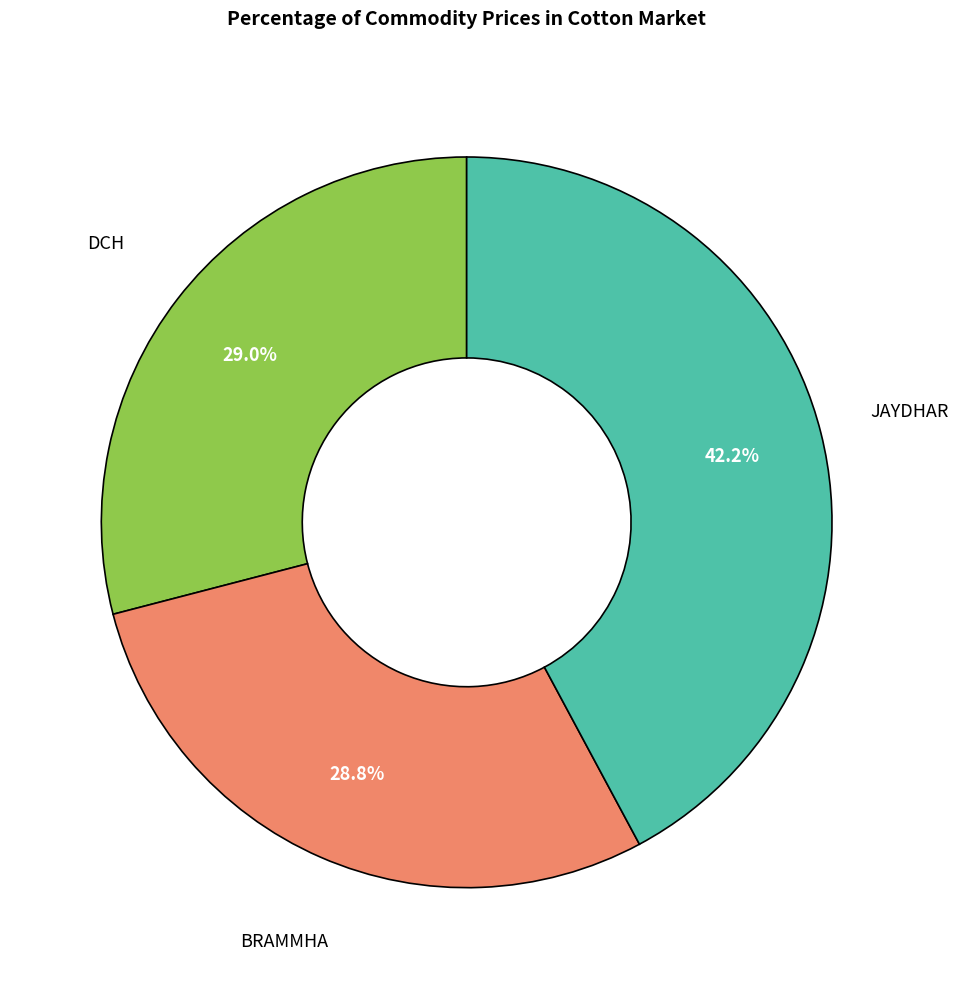

To the nearest percent, what is the average slice percentage?

33%